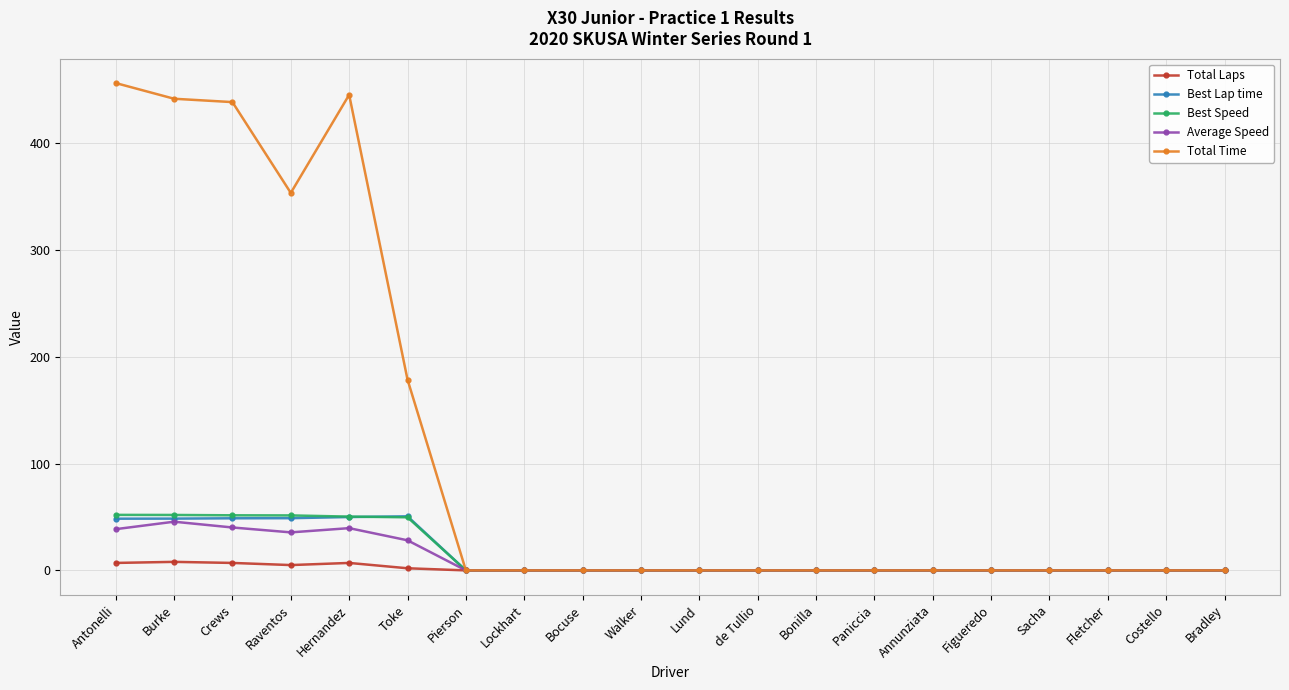

What are all the series names shown in the legend?

Total Laps, Best Lap time, Best Speed, Average Speed, Total Time